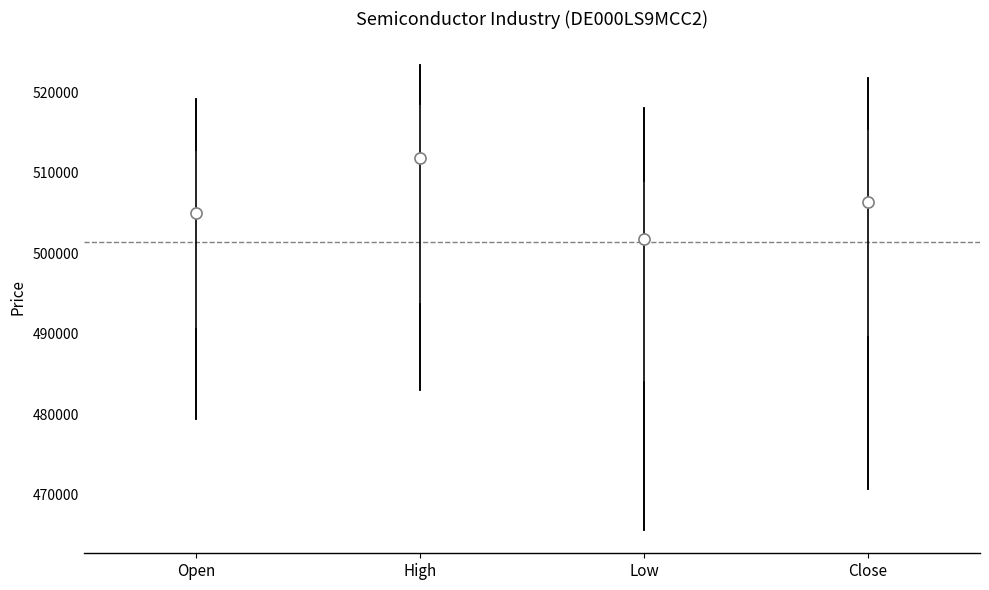

Where does the upper whisker of the box for High end on the y-axis? The values are not printed on the chart, so give them approximately, as read against the axis.

523000